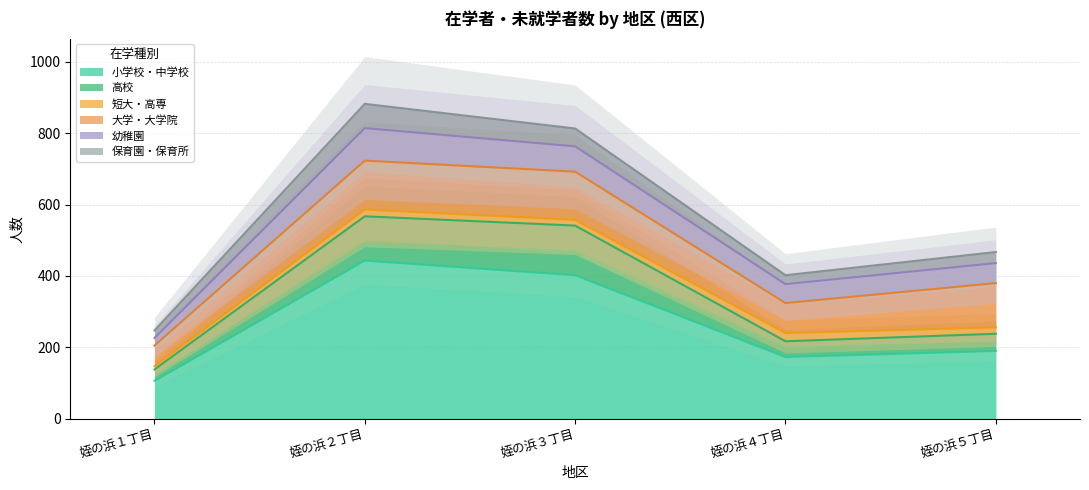

How many distinct data groups are displayed?

6